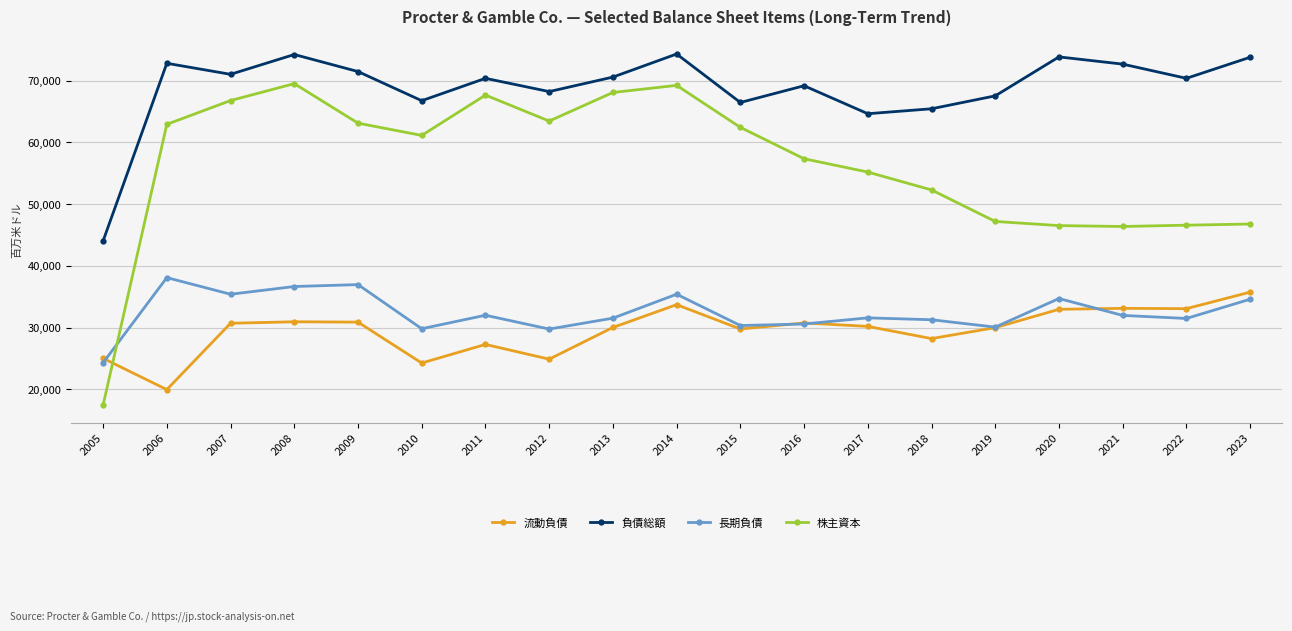

What is the total value across all series at 2005?

110894